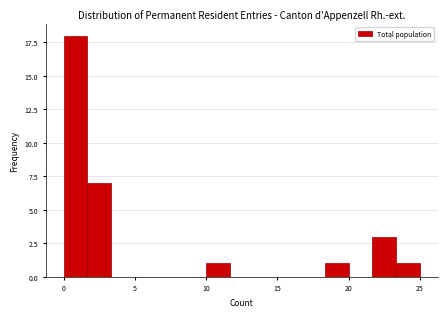

Around what value on the x-axis is the tallest bar? Give the approximate position of its centre, as read against the axis.

1.0